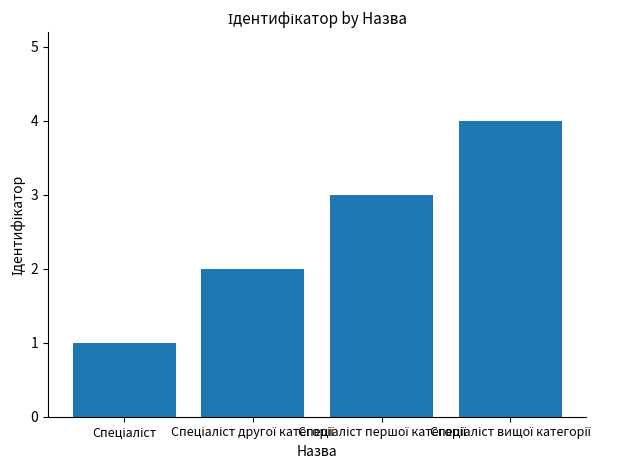

What is the maximum value shown in the chart?

4